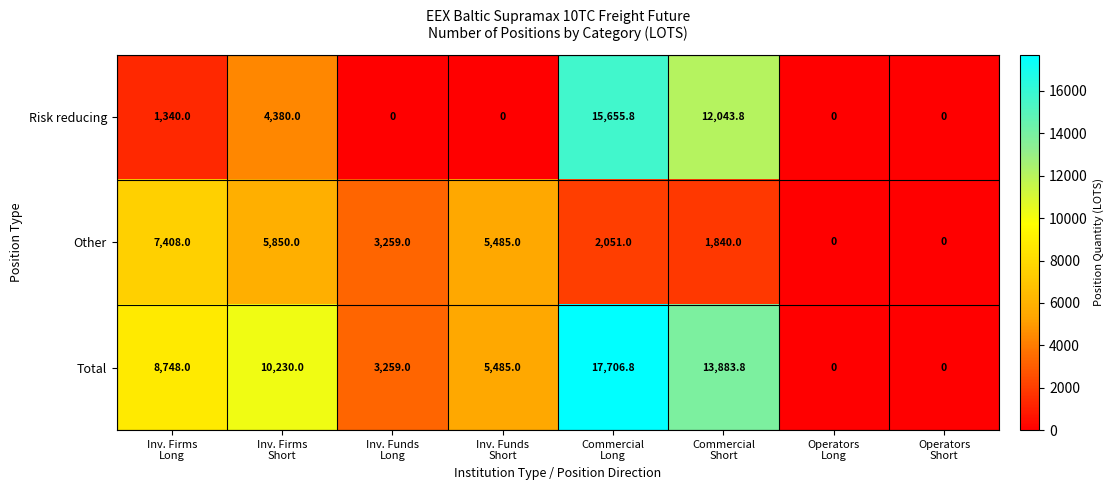

What is the difference between the second highest and second lowest values in the Risk reducing series?

12043.8